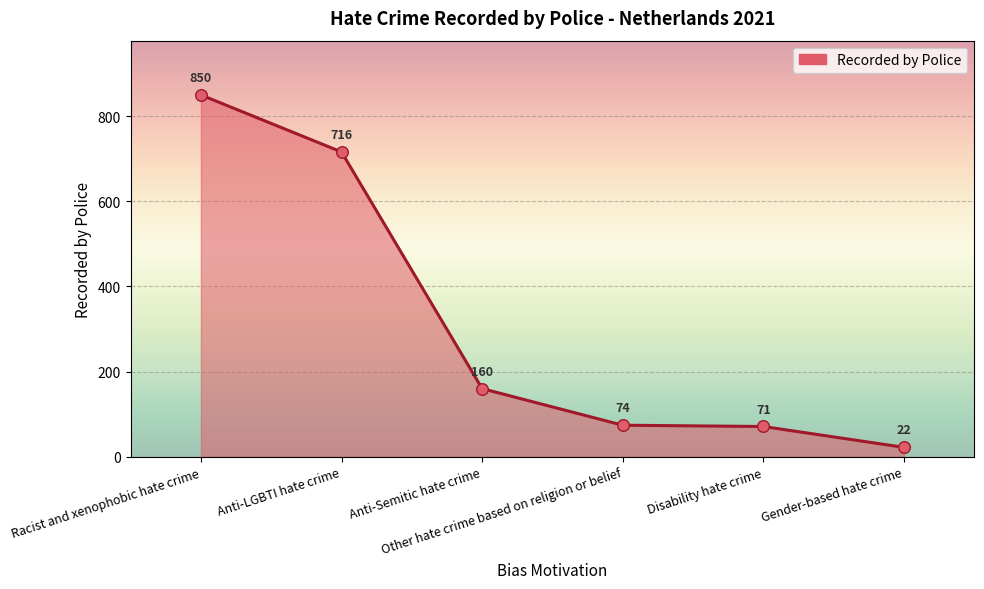

What is the change in value from Racist and xenophobic hate crime to Gender-based hate crime?

-828